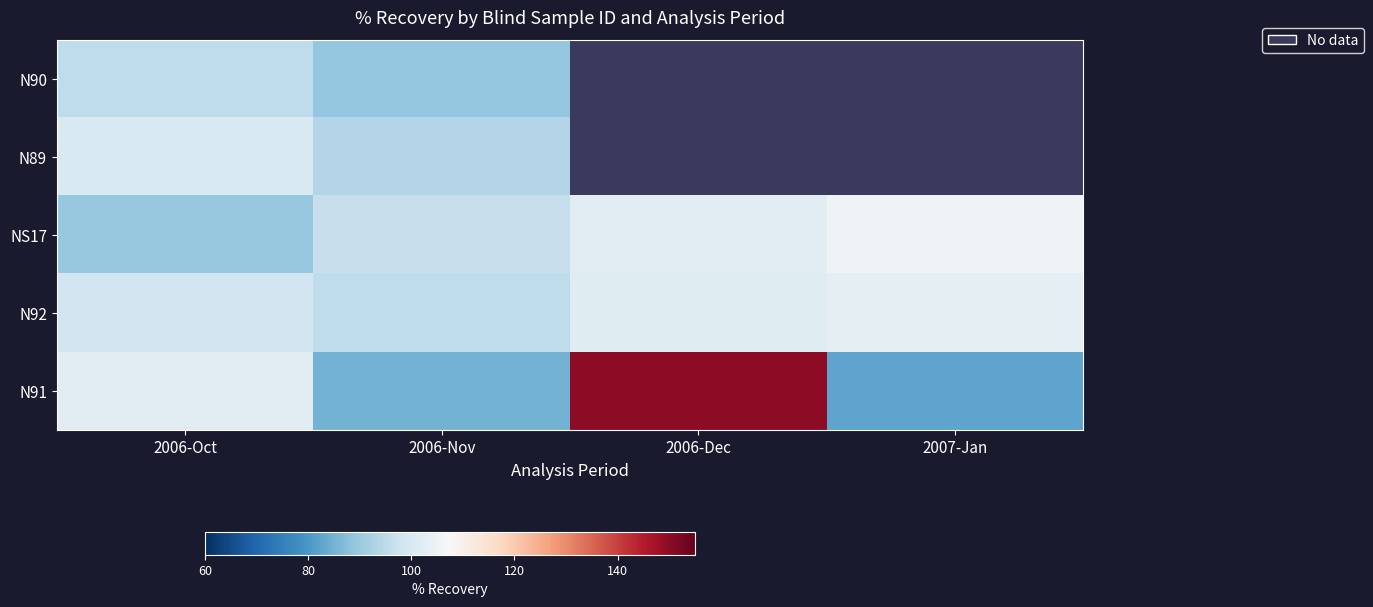

Which series has the largest range (max minus min)?

N91